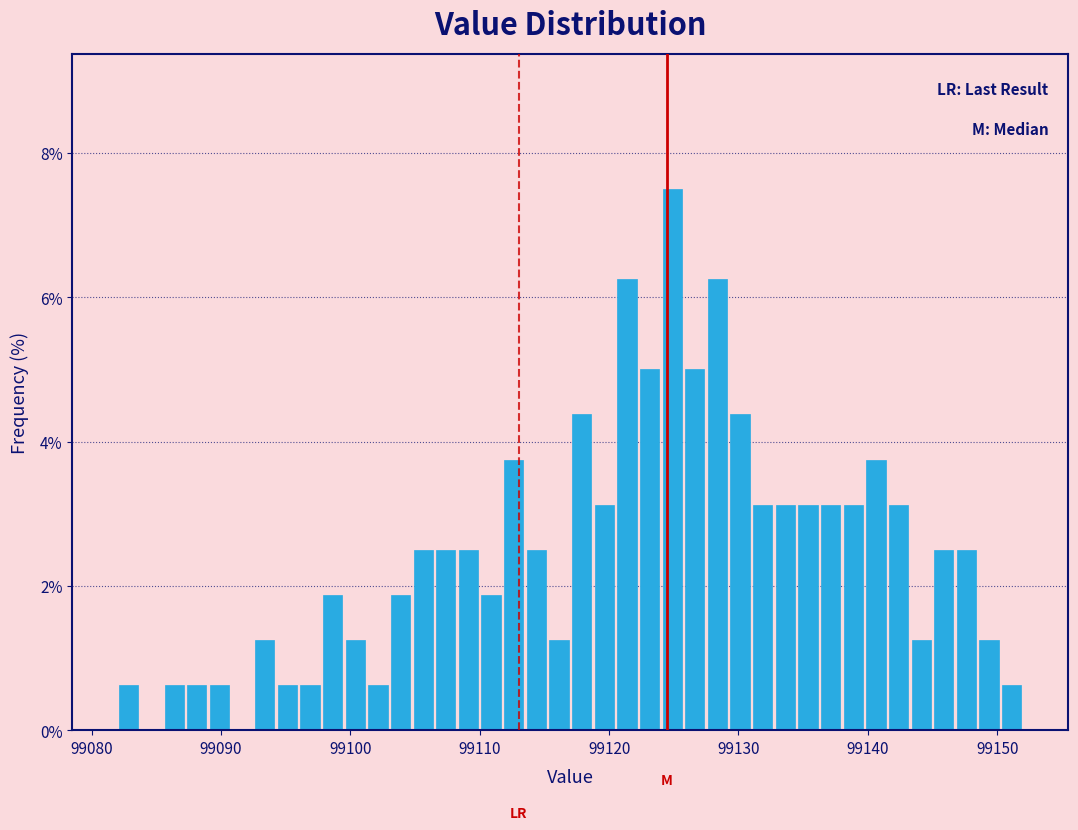

Around what value on the x-axis is the tallest bar? Give the approximate position of its centre, as read against the axis.

99125